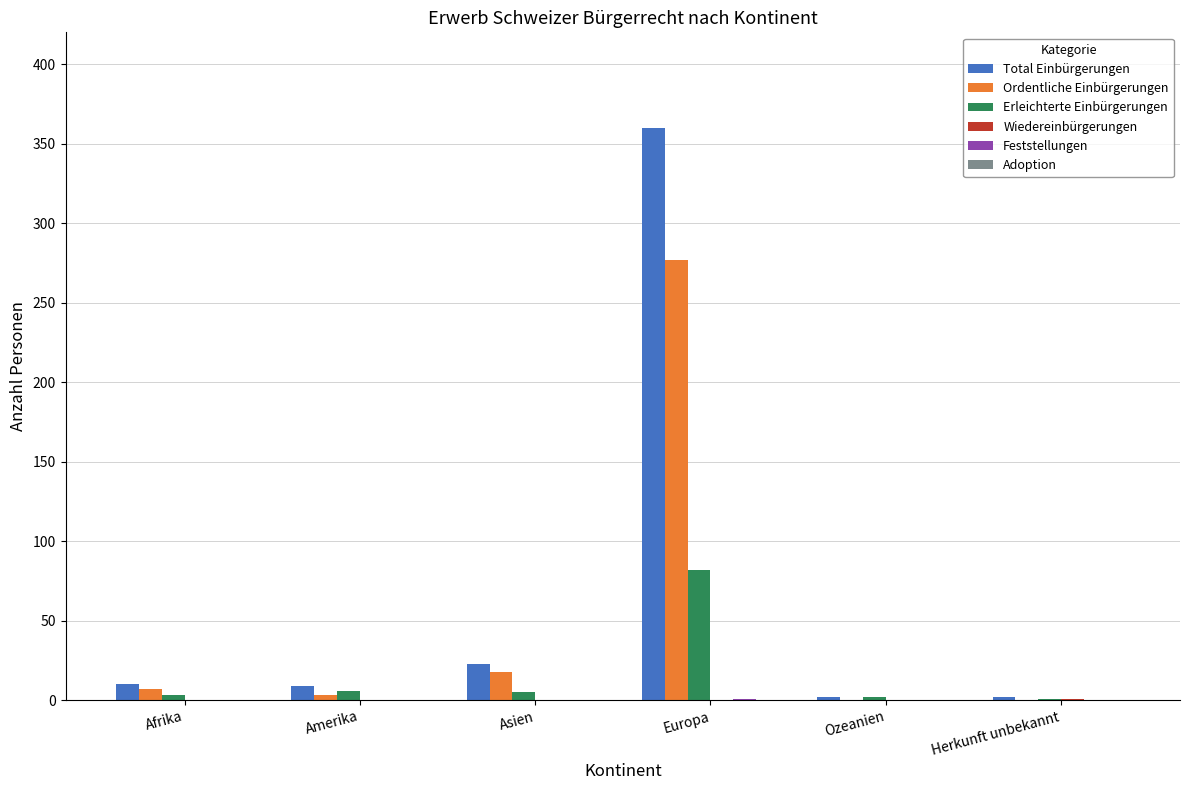

Are the bars grouped side by side (vs. stacked)?

Yes